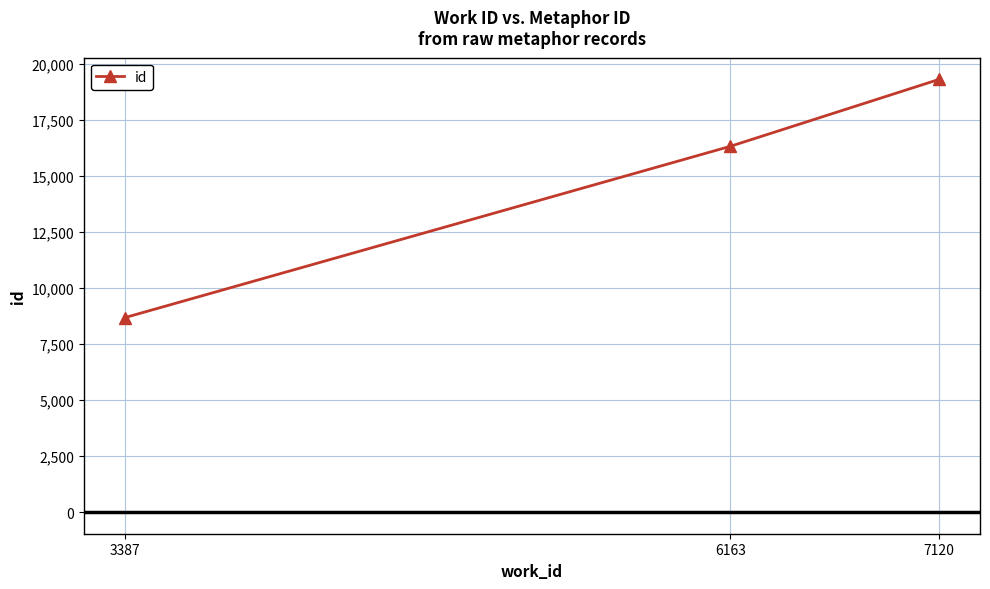

What is the ratio of the value at 3387 to the value at 6163?

0.5